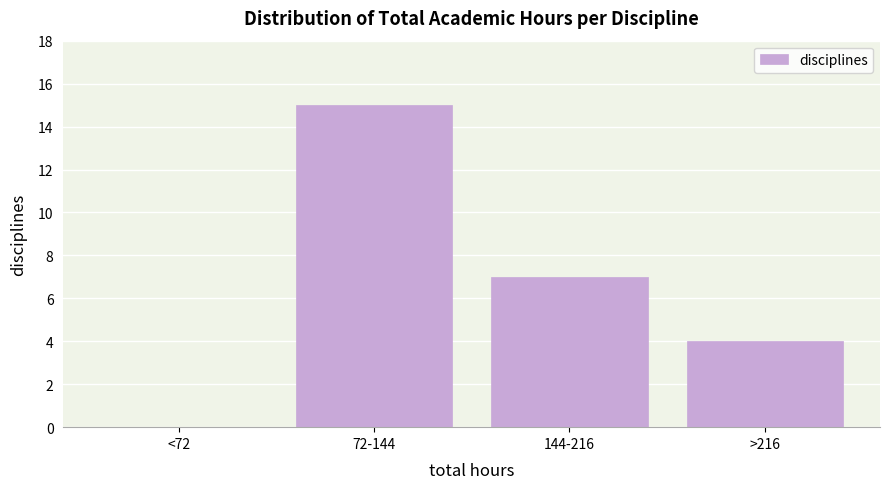

Reading left to right, what are all the values shown in this chart?

<72=0	72-144=15	144-216=7	>216=4